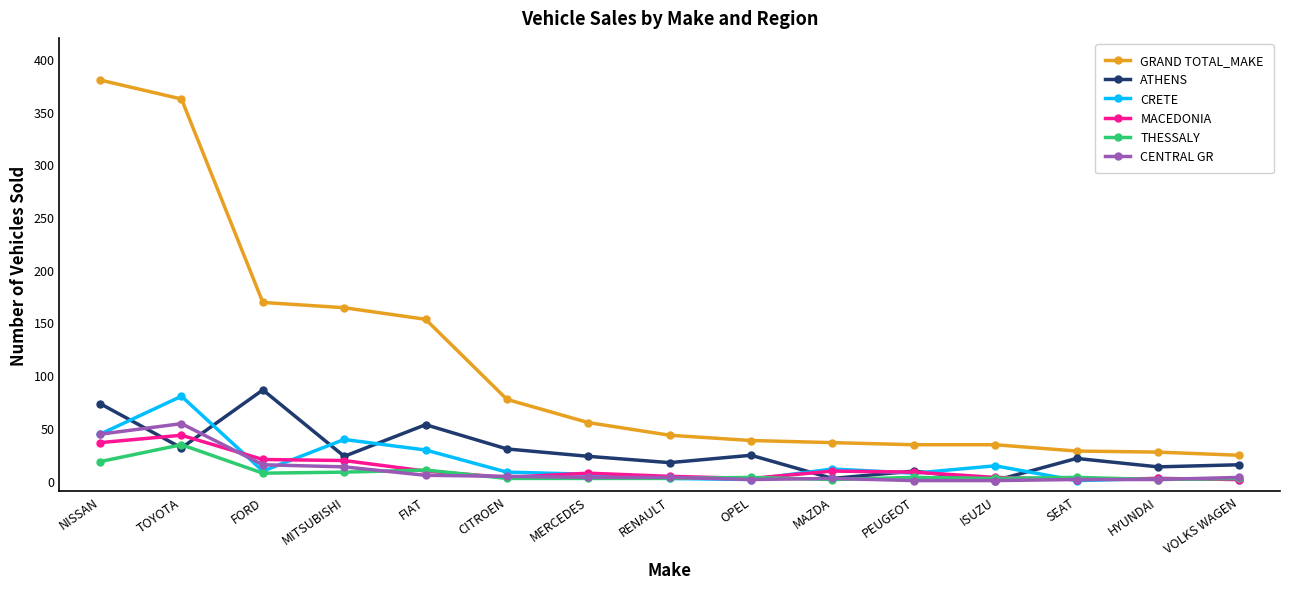

What is the label of the 4th point from the right?

ISUZU